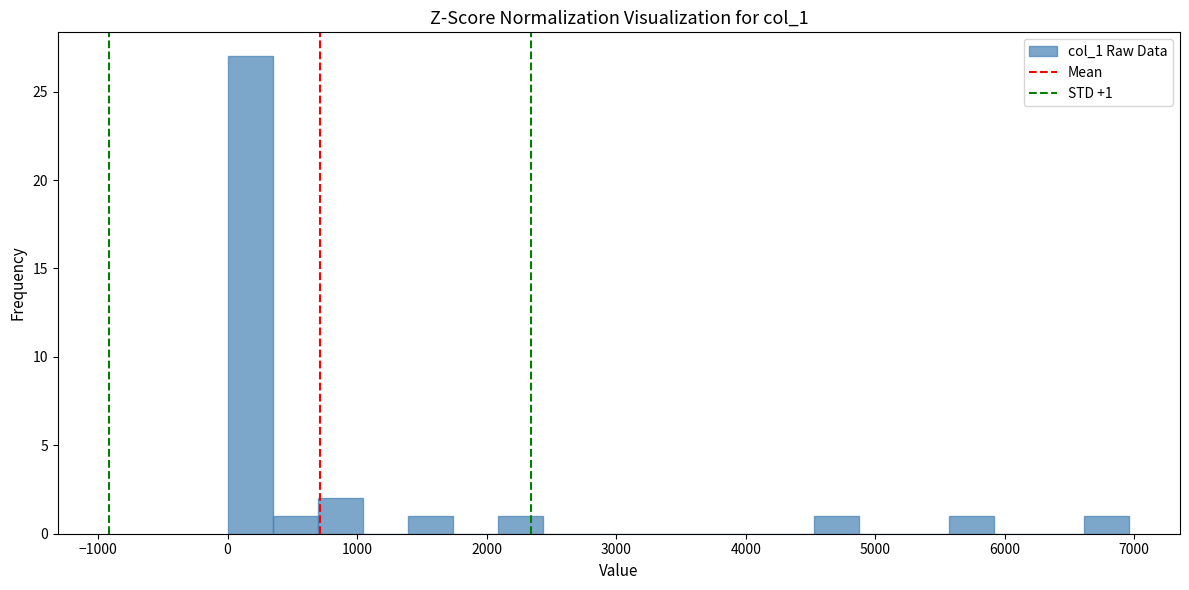

Read against the x-axis, roughly where is the centre of the tallest bar?

200